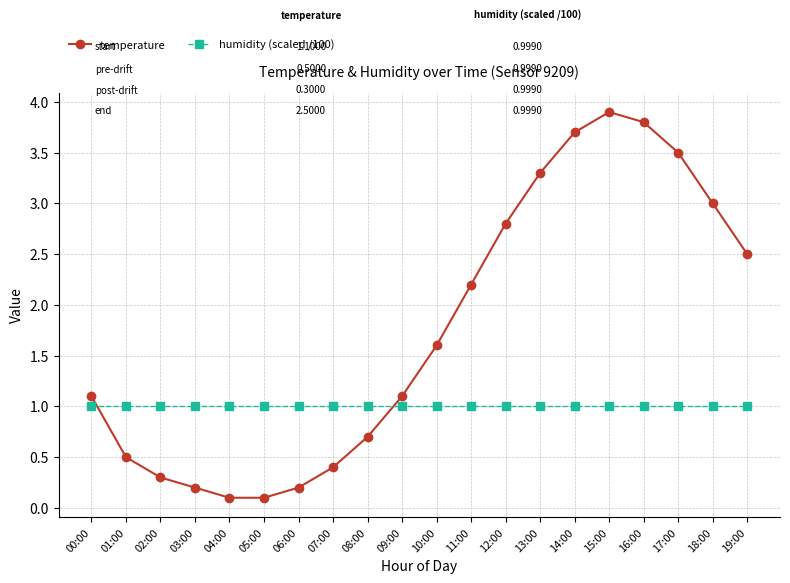

Reading left to right, extract all data points from this chart.

temperature: 00:00=1.1	01:00=0.5	02:00=0.3	03:00=0.2	04:00=0.1	05:00=0.1	06:00=0.2	07:00=0.4	08:00=0.7	09:00=1.1	10:00=1.6	11:00=2.2	12:00=2.8	13:00=3.3	14:00=3.7	15:00=3.9	16:00=3.8	17:00=3.5	18:00=3.0	19:00=2.5
humidity (scaled /100): 00:00=1.0	01:00=1.0	02:00=1.0	03:00=1.0	04:00=1.0	05:00=1.0	06:00=1.0	07:00=1.0	08:00=1.0	09:00=1.0	10:00=1.0	11:00=1.0	12:00=1.0	13:00=1.0	14:00=1.0	15:00=1.0	16:00=1.0	17:00=1.0	18:00=1.0	19:00=1.0